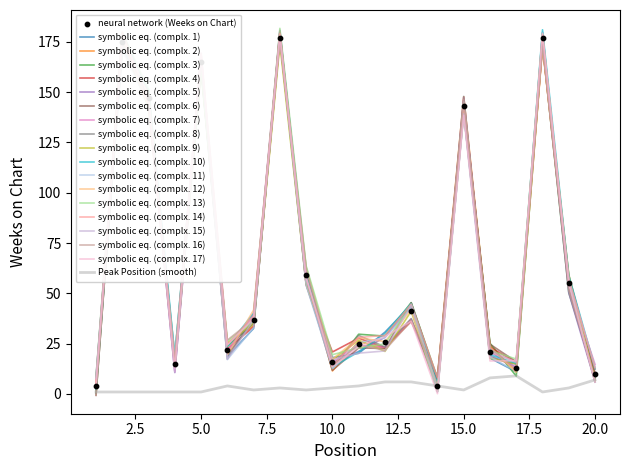

Which series reaches the maximum Y coordinate?

Weeks on Chart